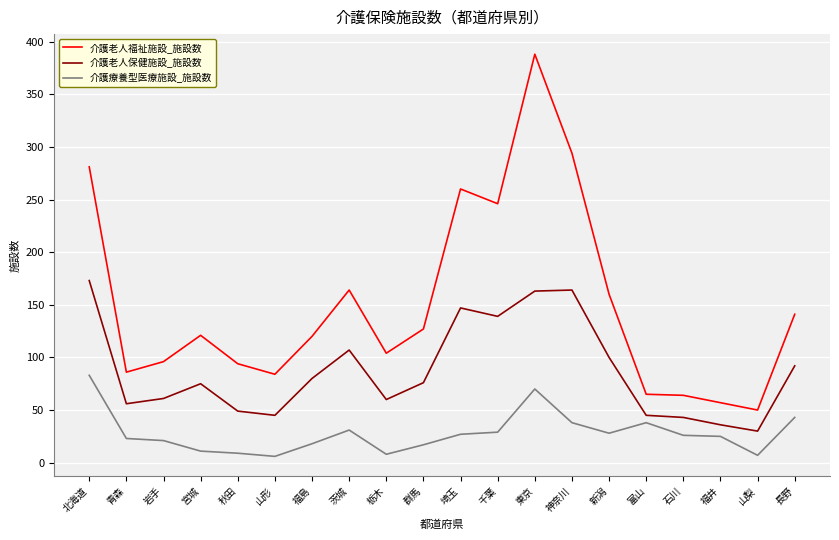

The 介護老人福祉施設_施設数 series shows 50 at 山梨. True or false?

True